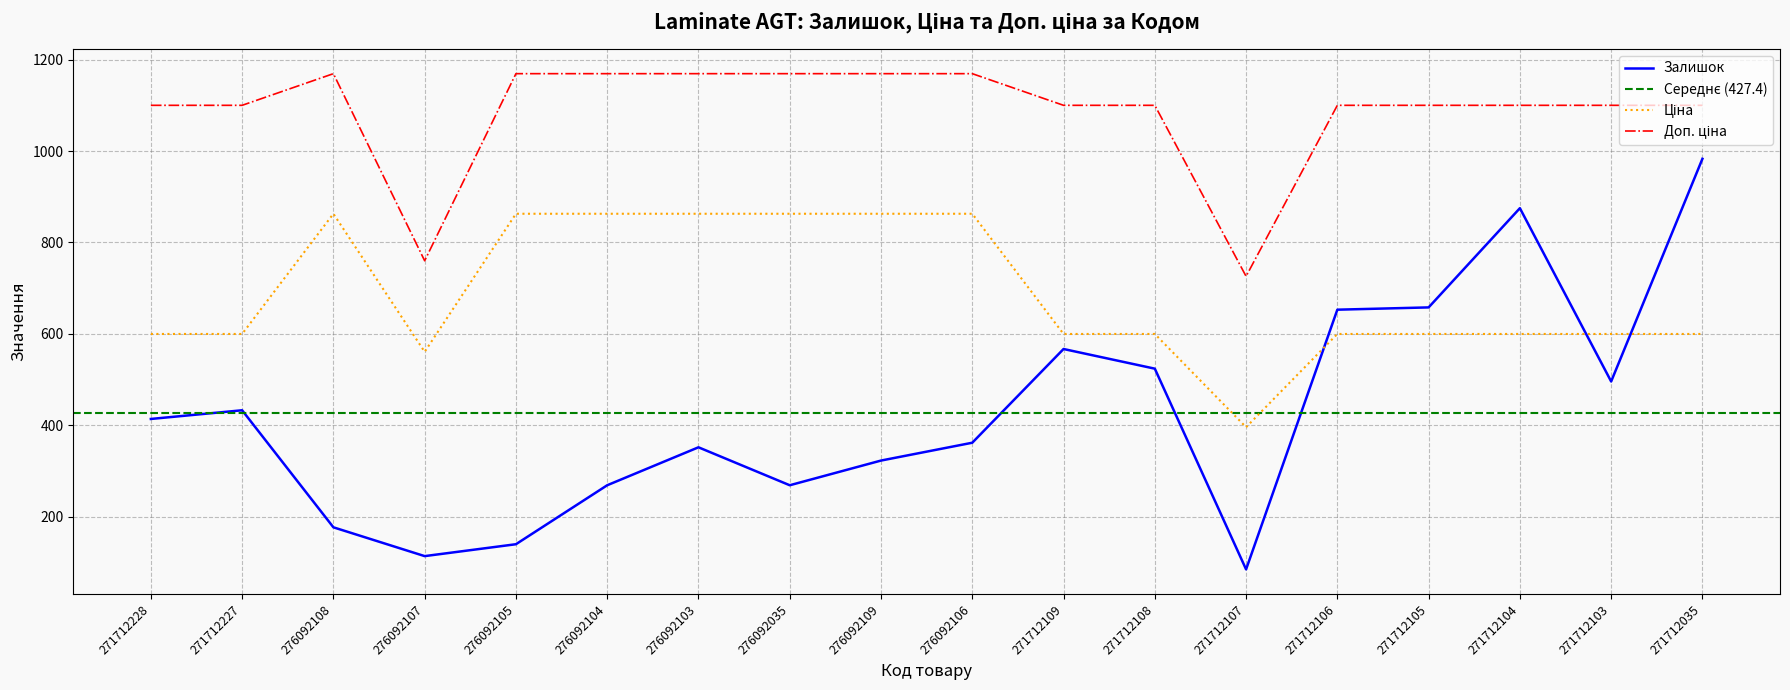

At which label does Доп. ціна reach its peak?

276092108